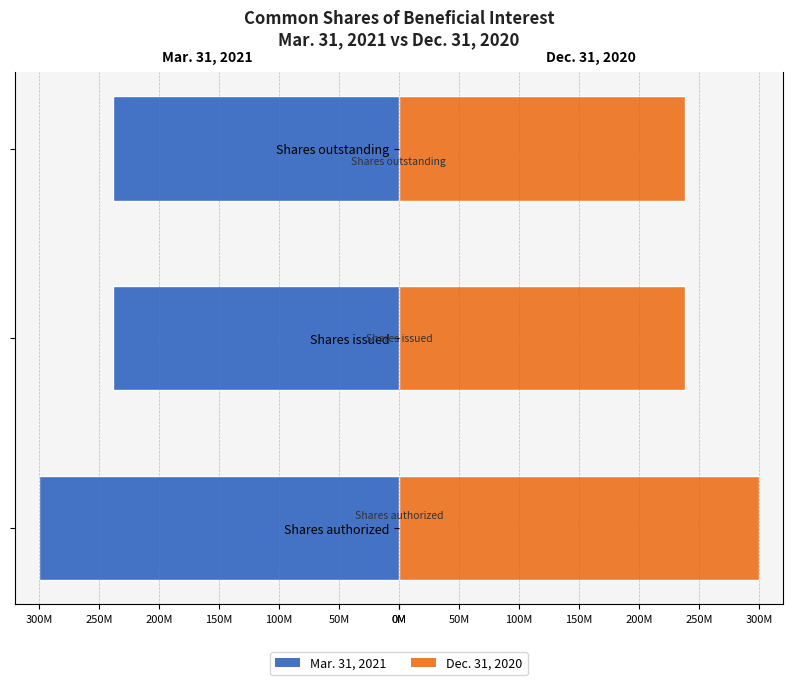

List the series in order of their overall mean, lowest first.

Mar. 31, 2021, Dec. 31, 2020